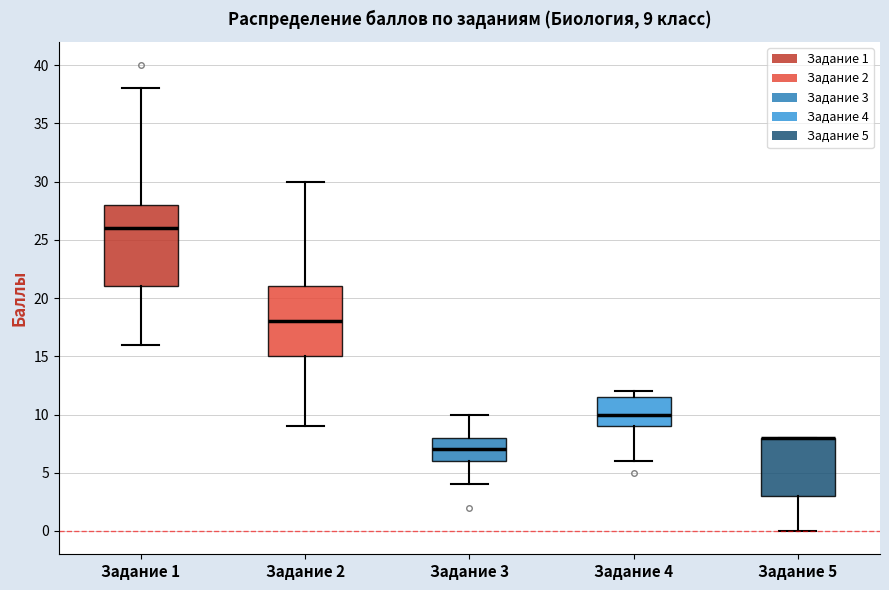

Comparing the boxes themselves (not the whiskers), which one is the tallest?

Задание 1